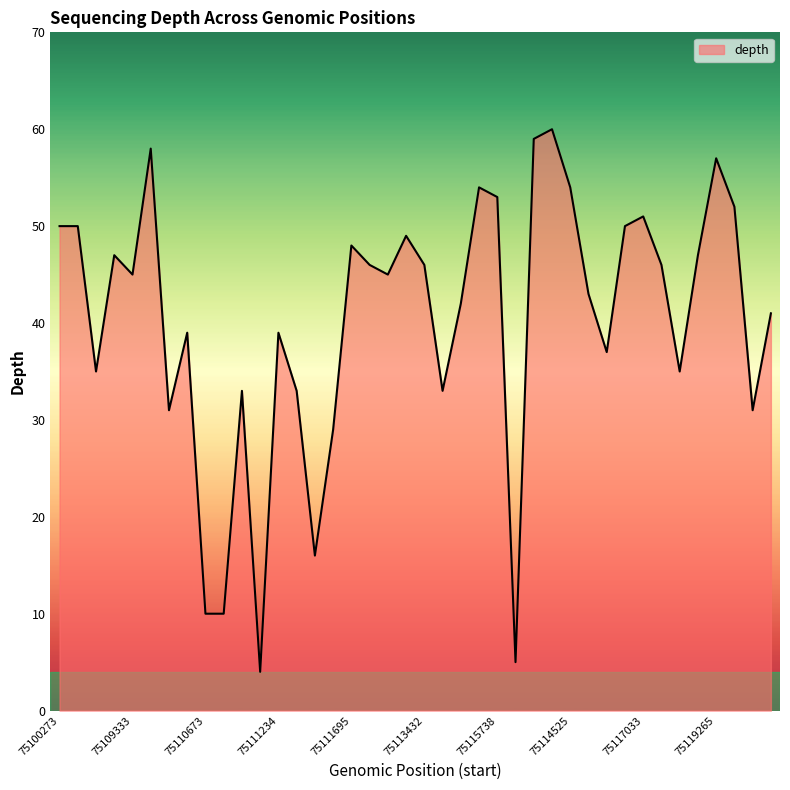

What is the difference between the maximum and minimum values?

56